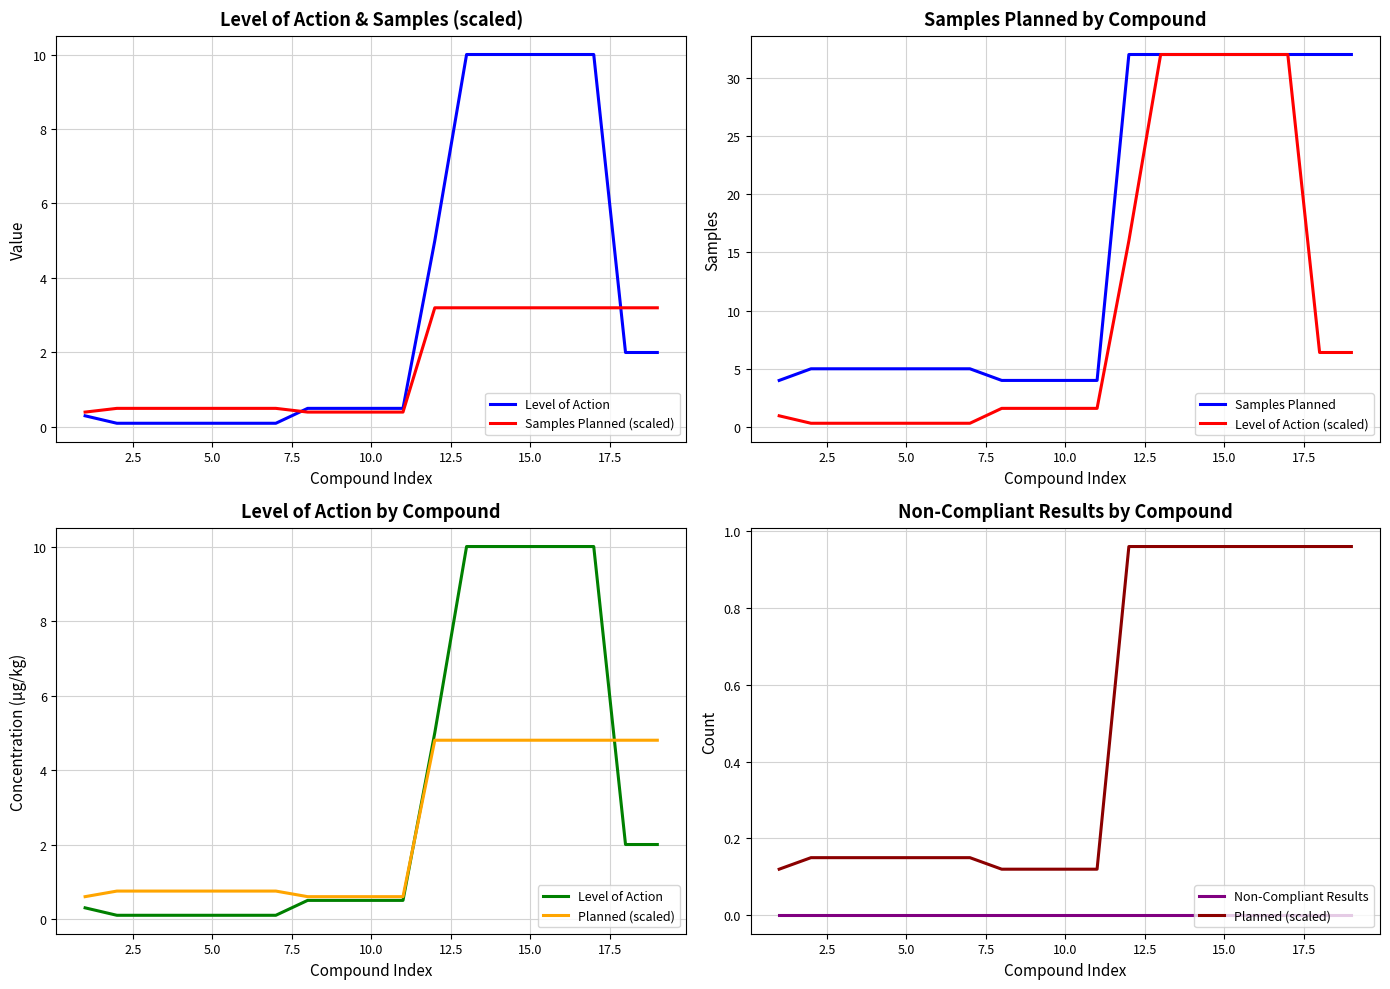

What is the value of the Samples Planned point at the 19th from the left?

32.0